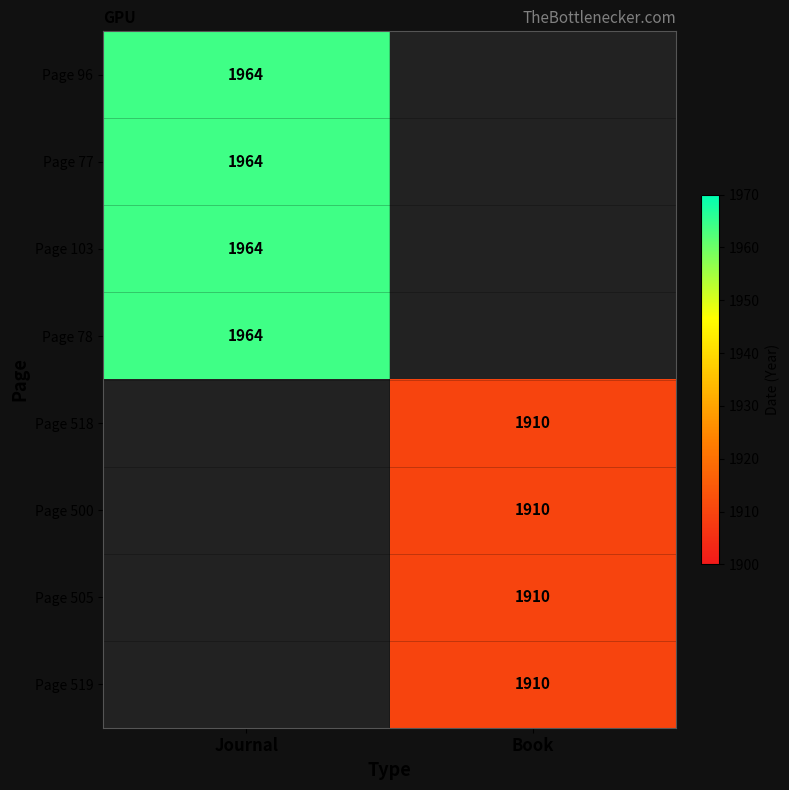

What is the maximum value shown in the chart?

1964.0